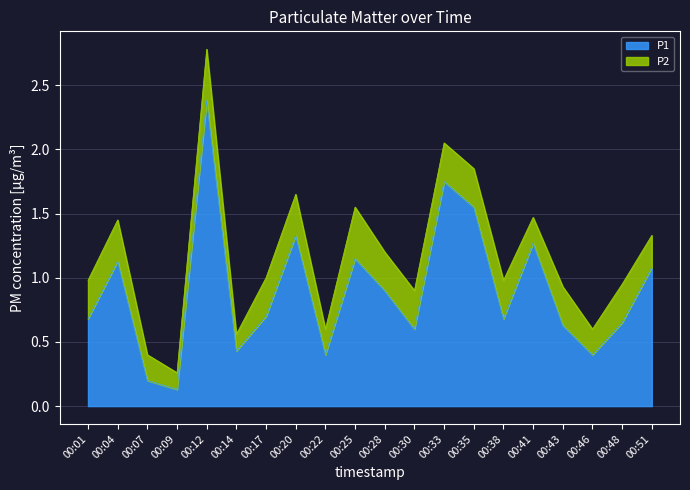

List the labels in order of value, largest first.

00:12, 00:33, 00:35, 00:20, 00:41, 00:25, 00:04, 00:51, 00:28, 00:17, 00:01, 00:38, 00:48, 00:43, 00:30, 00:14, 00:22, 00:46, 00:07, 00:09